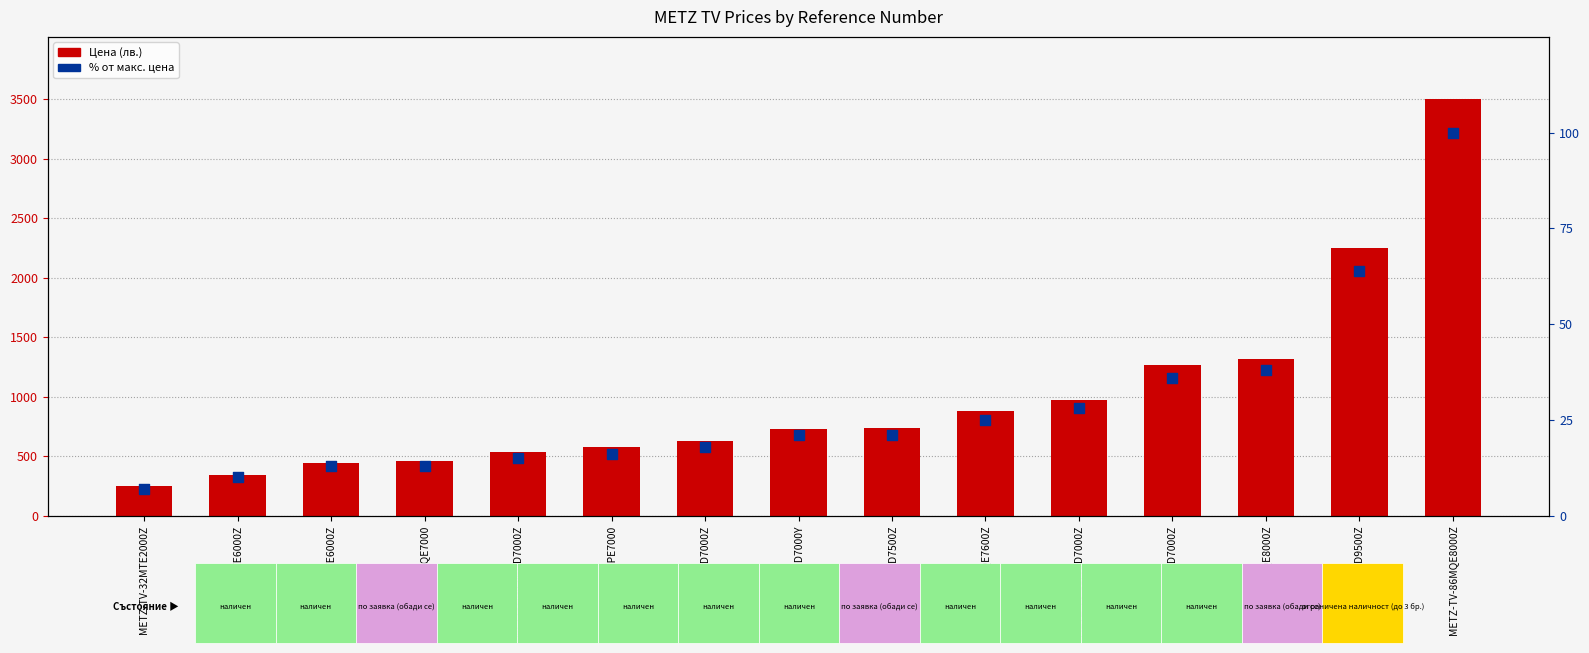

Which series contains the lowest Y value?

% от макс. цена